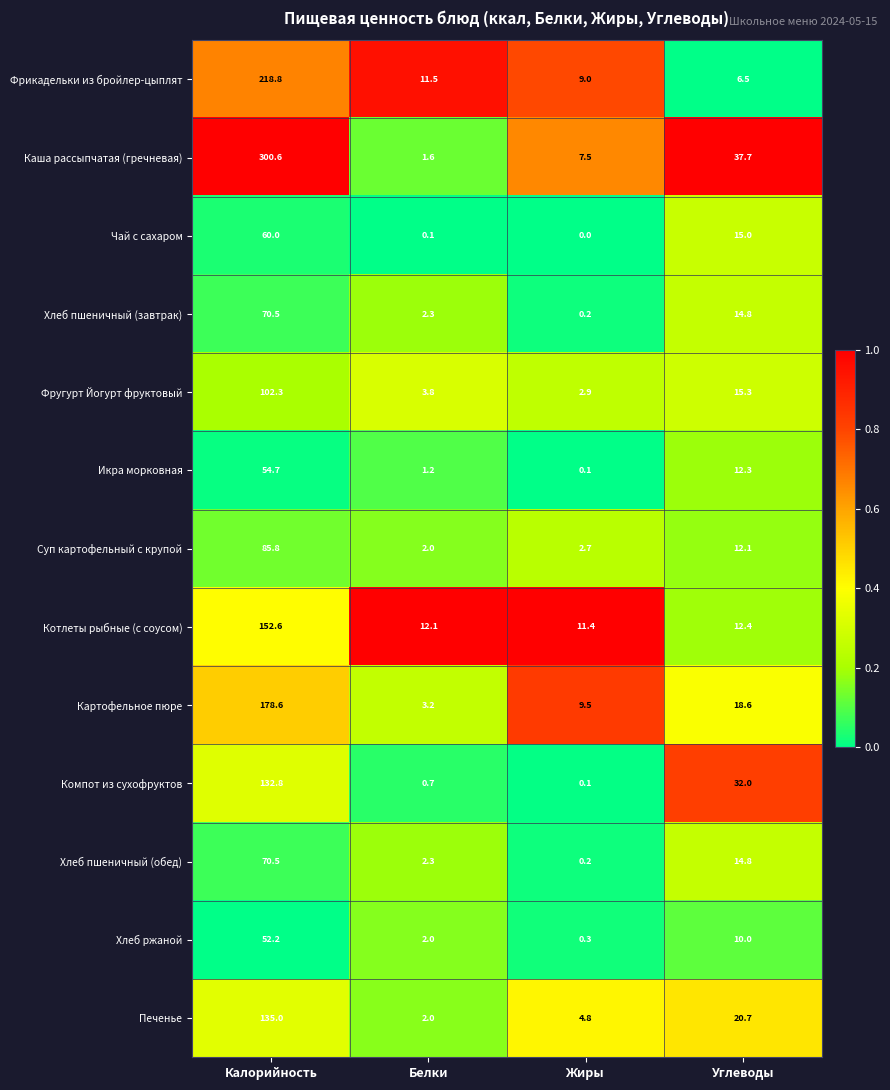

What is the difference between the second highest and second lowest values in the Хлеб пшеничный (обед) series?

12.5